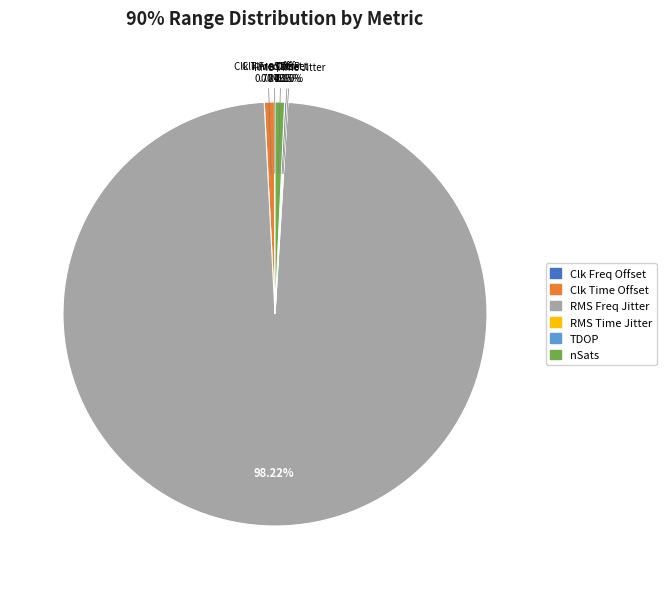

Which category accounts for the majority?

RMS Freq Jitter